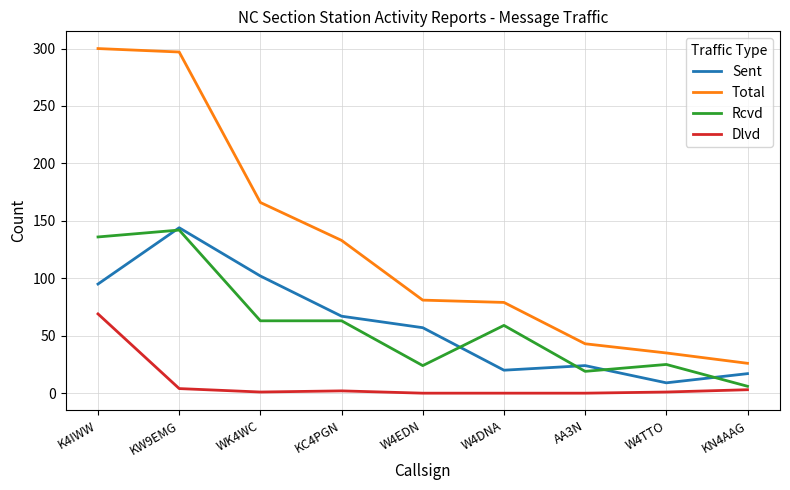

Which series changed the most between W4EDN and W4TTO?

Sent